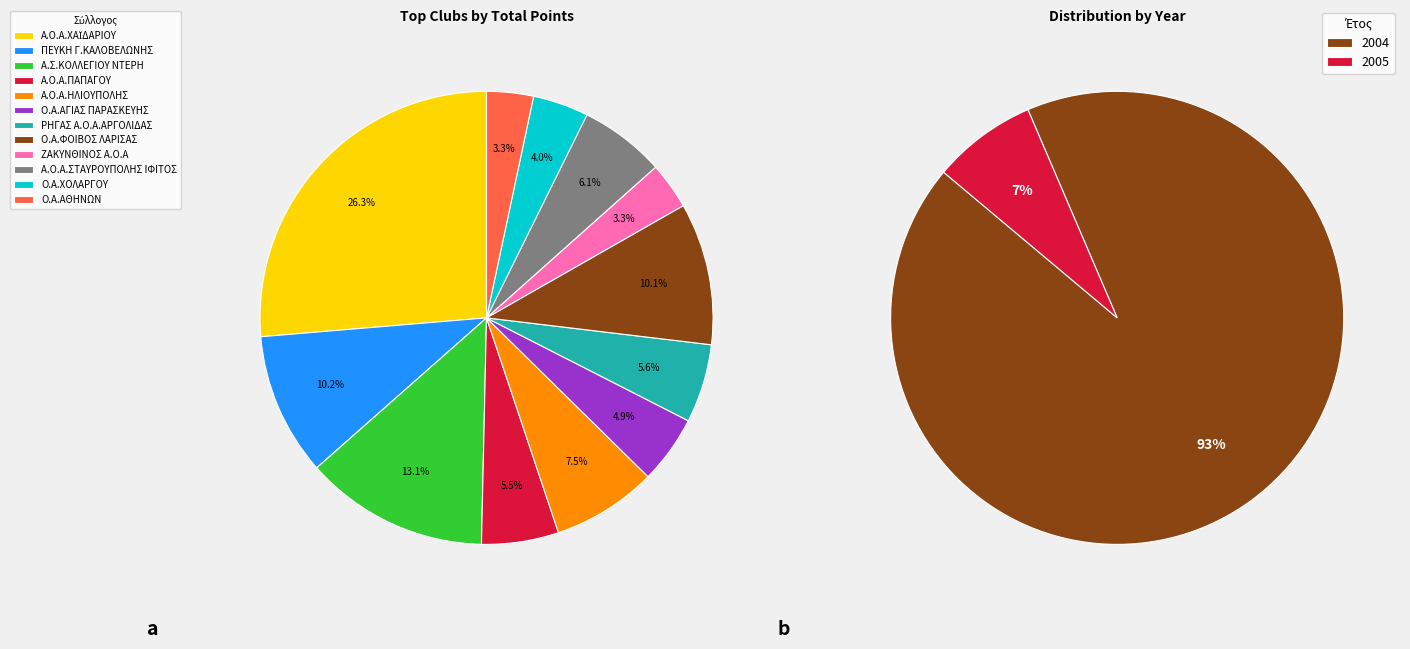

How many segments does this pie chart have?

12